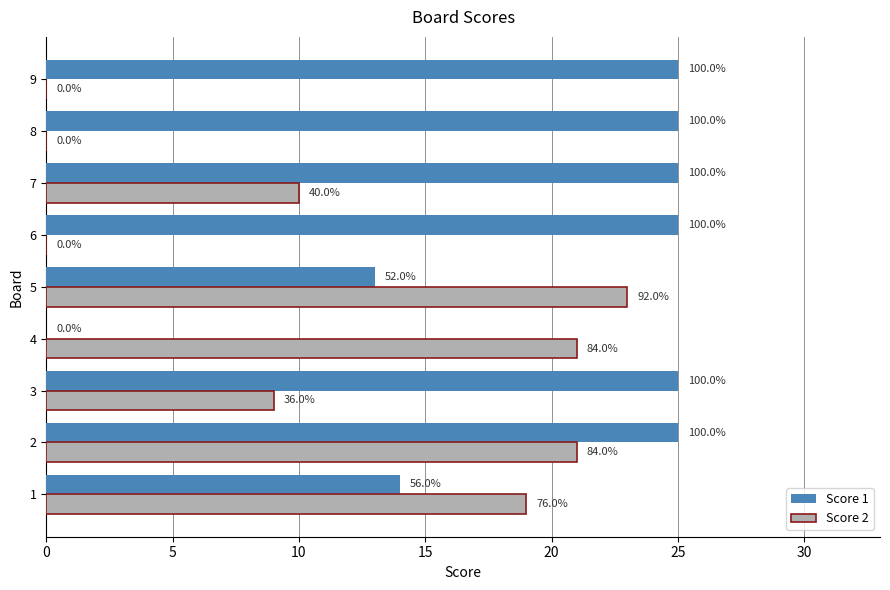

Rank the series by their maximum value, from highest to lowest.

Score 1, Score 2